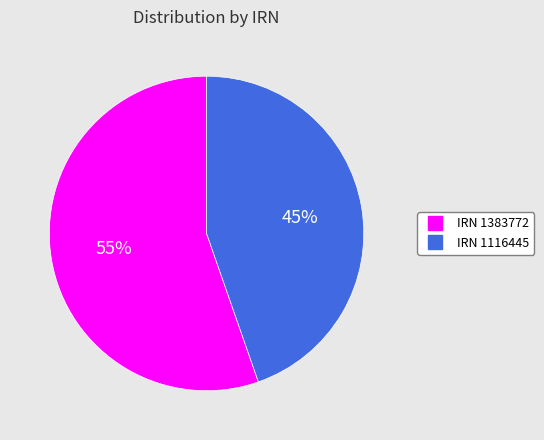

To the nearest percent, what is the average slice percentage?

50%